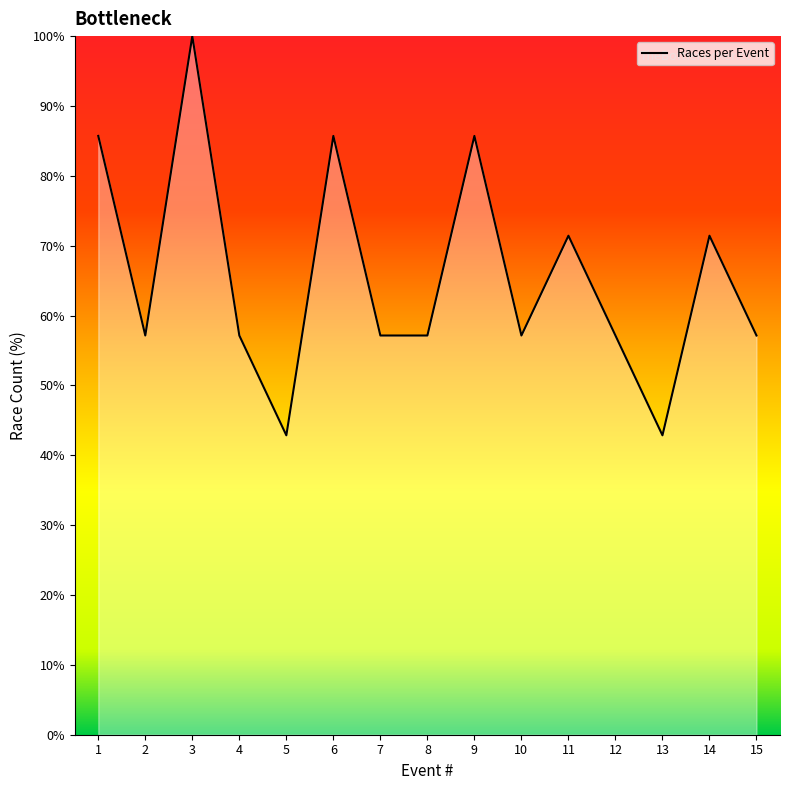

True or false: the data shows 85.7 at 9.

True